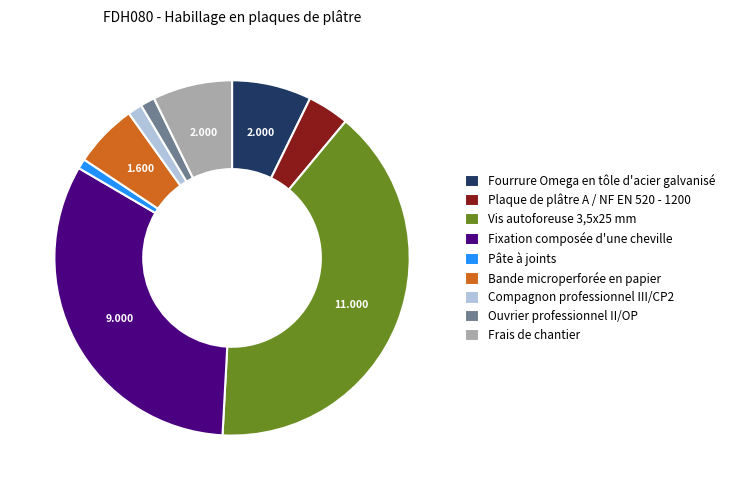

Do Ouvrier professionnel II/OP and Fixation composée d'une cheville together represent more than half of the pie?

No